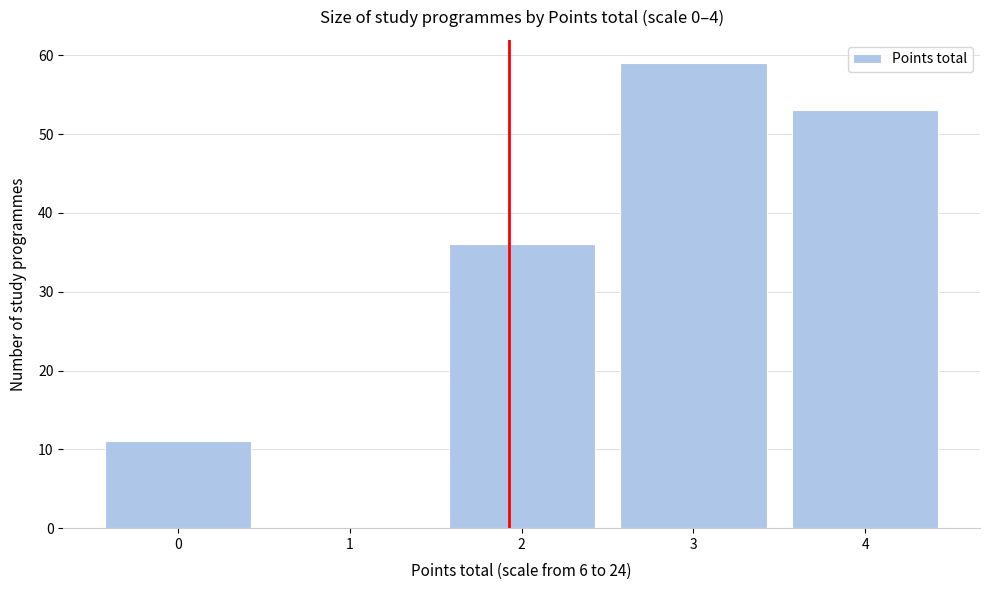

Reading right to left, extract all data points from this chart.

4=53	3=59	2=36	1=0	0=11